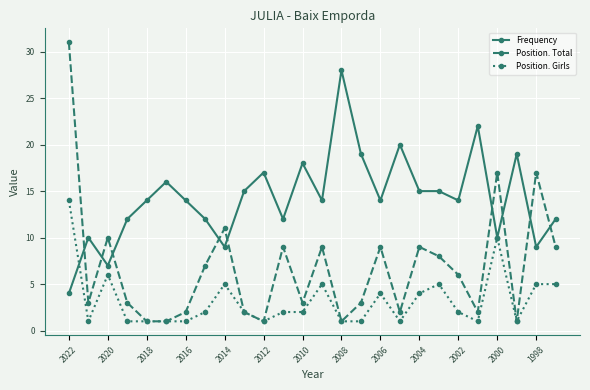

True or false: Position. Total has more than 1 points higher than both neighbors.

True